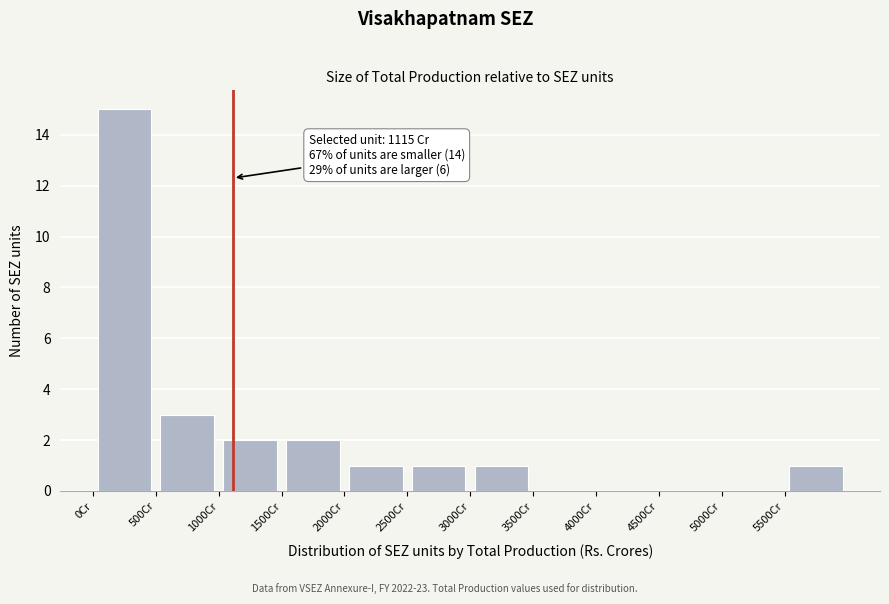

Over which range of the x-axis is the bar tallest?

0 to 500